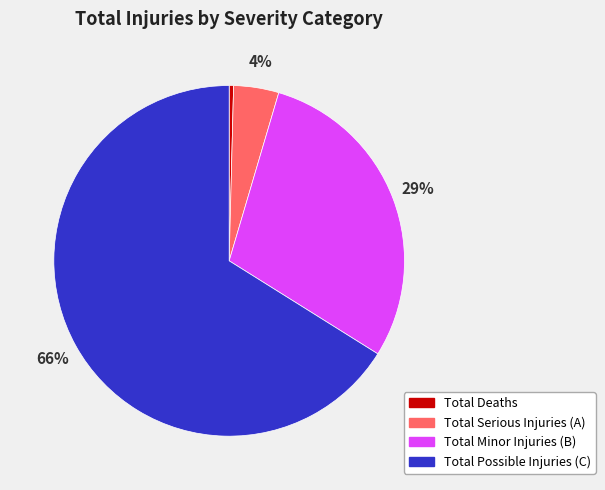

How many segments does this pie chart have?

4